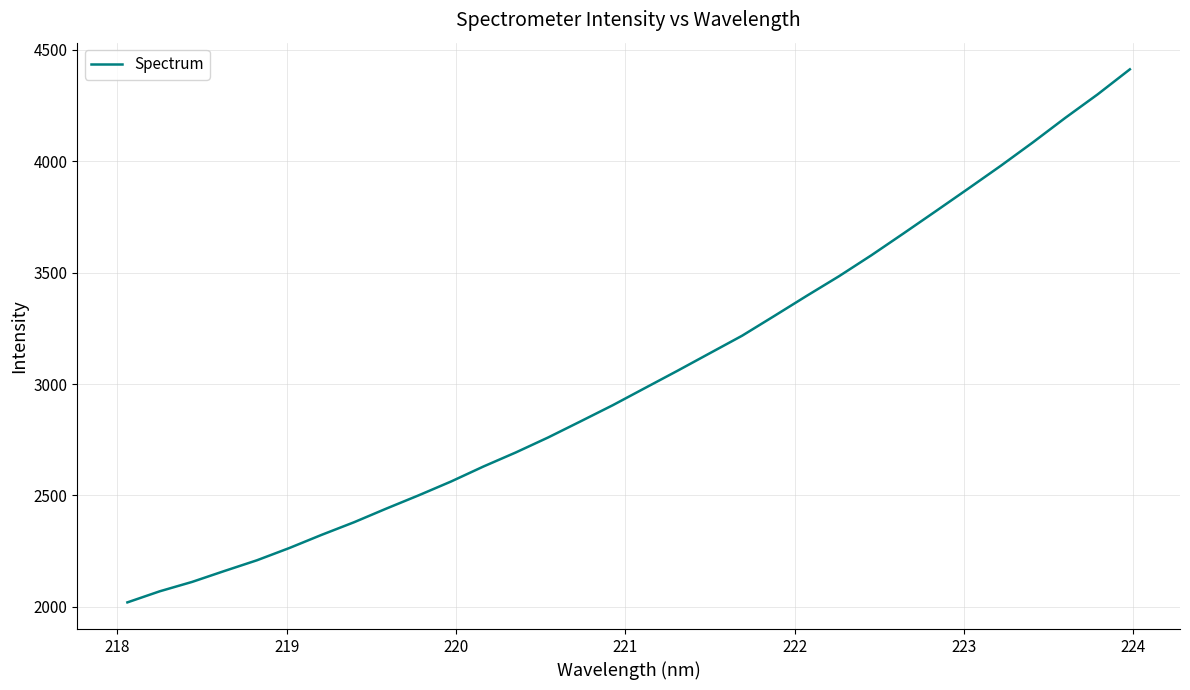

What is the difference between the maximum and minimum values?

2391.1